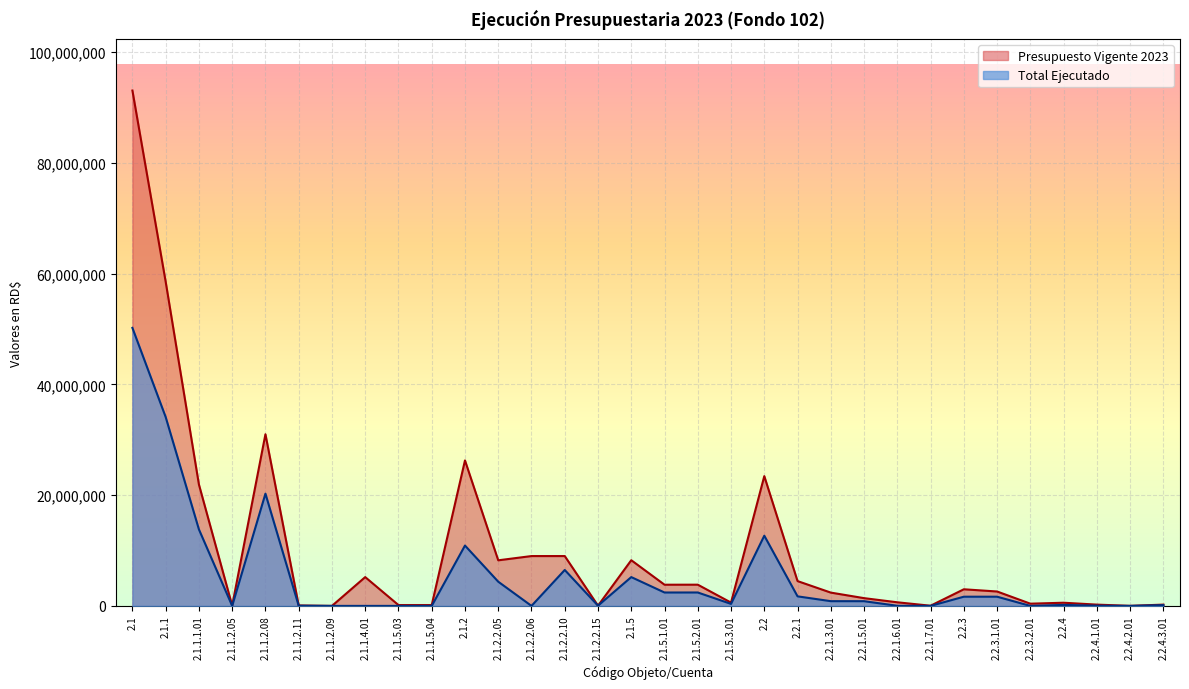

What is the difference between the highest and lowest values at 2.2?

10756702.1